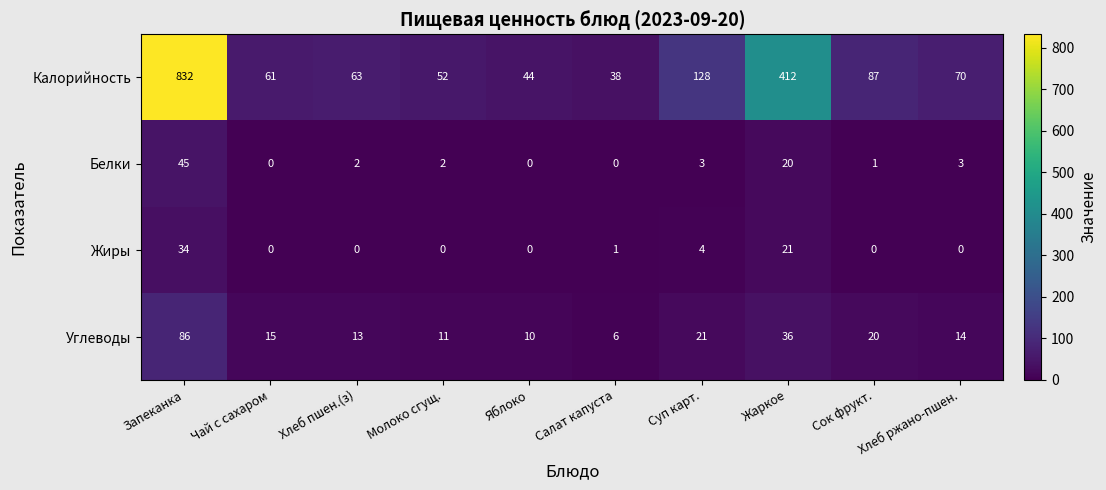

What is the difference between the second highest and second lowest values in the Калорийность series?

368